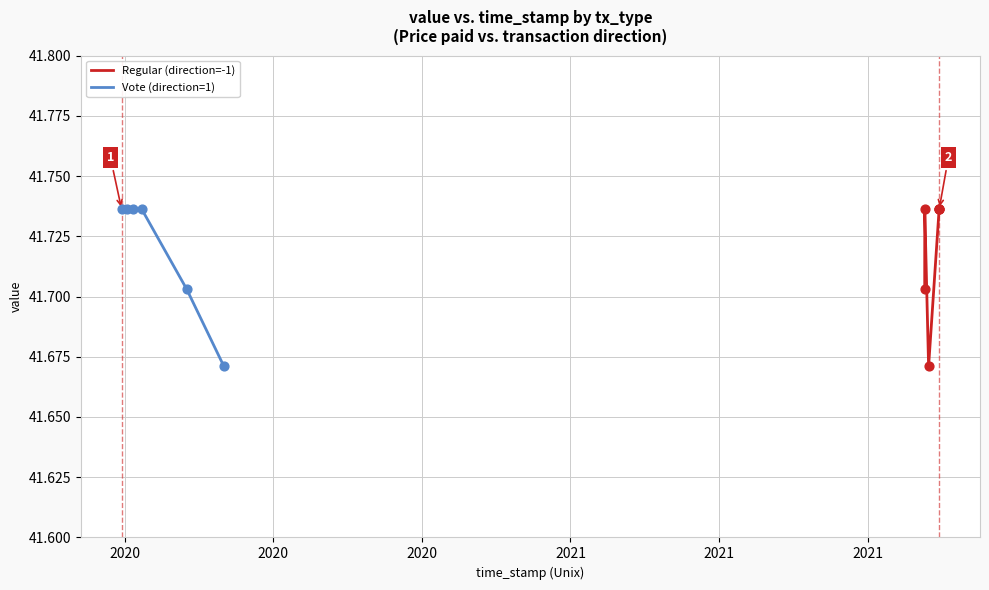

What are all the series names shown in the legend?

Regular (direction=-1), Vote (direction=1)